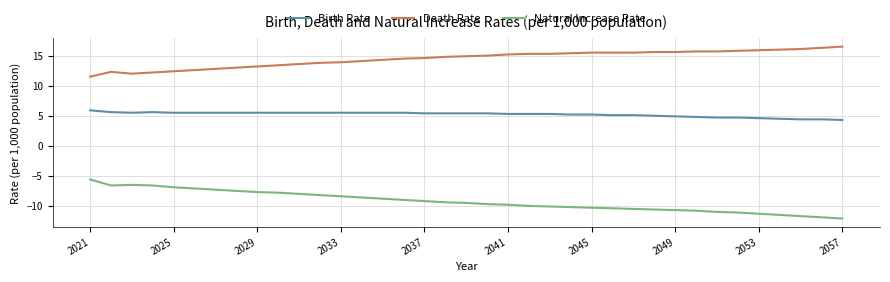

True or false: Birth Rate and Death Rate cross at least once.

False